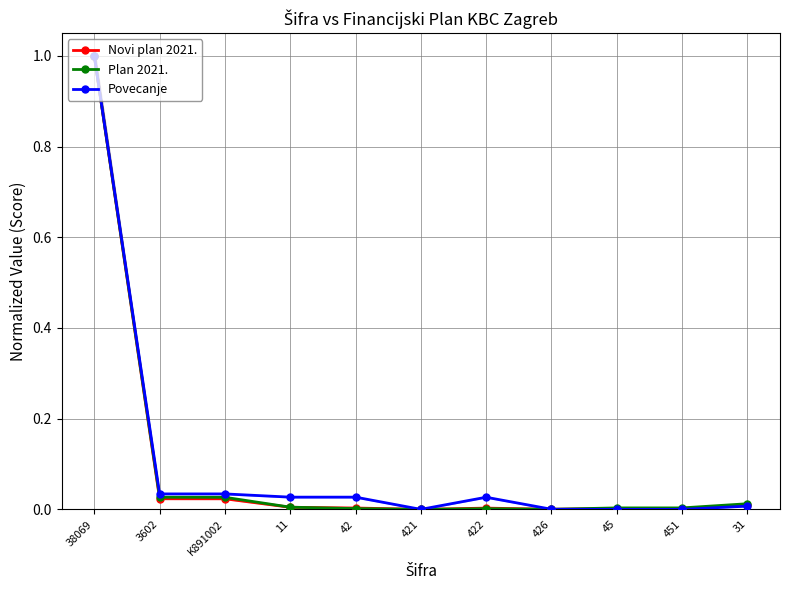

Which series has the widest spread of values?

Povecanje